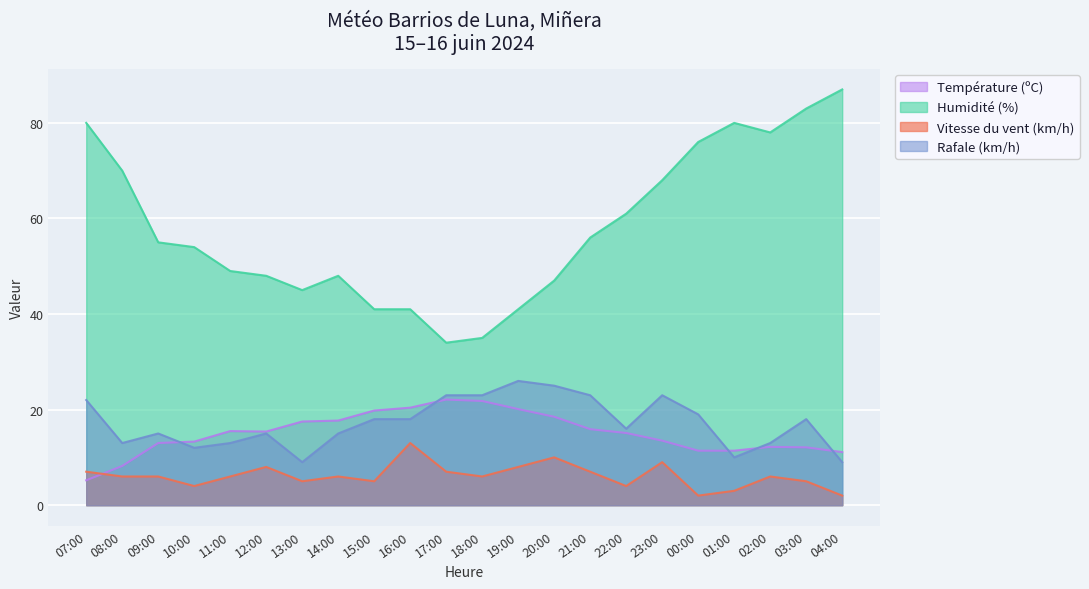

What is the sum of all Vitesse du vent (km/h) values?

135.0